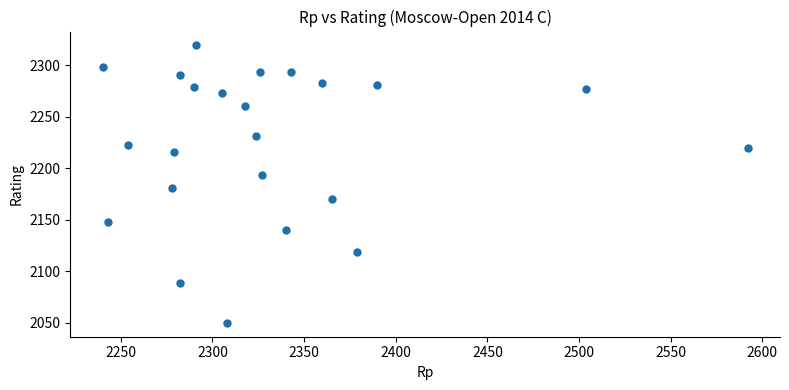

What is the range of X values (max minus min)?

352